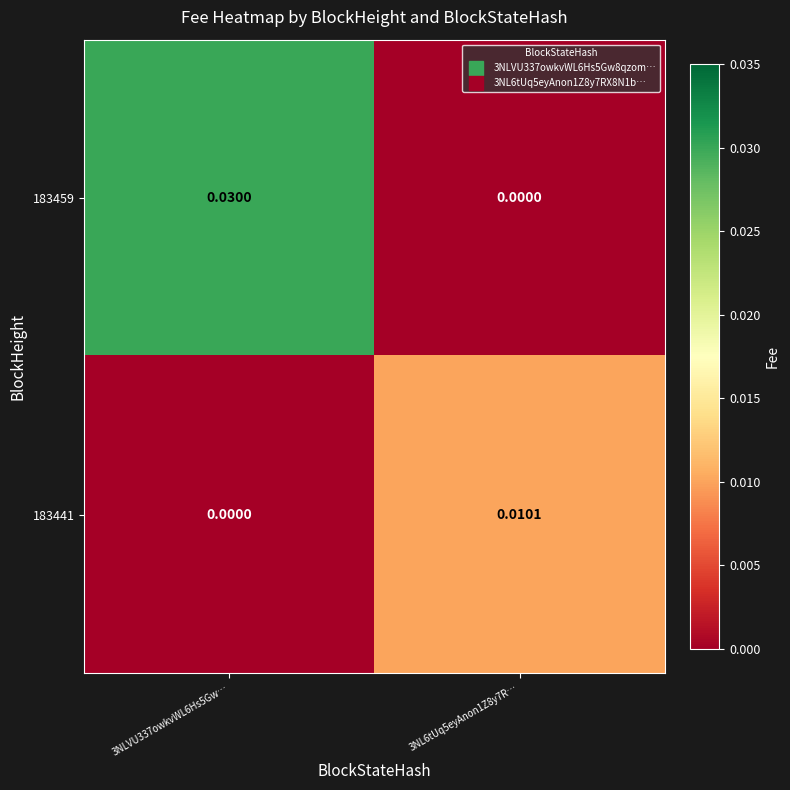

List the series in order of their peak value, lowest first.

183441, 183459